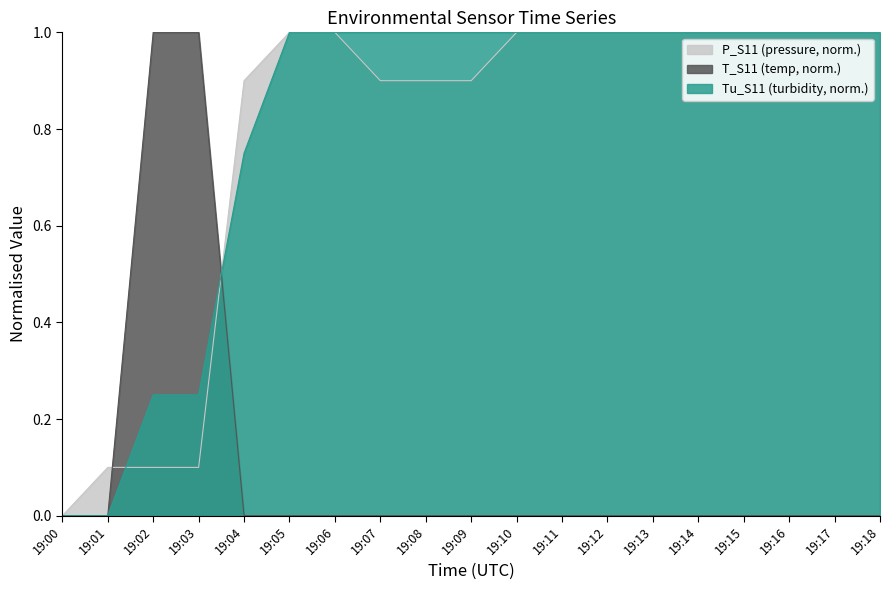

What is the maximum value for P_S11?

1.0